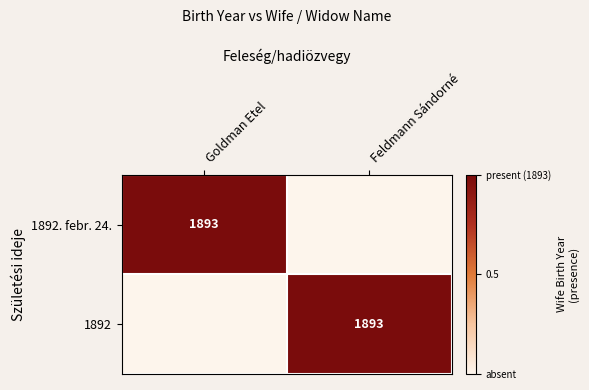

Is it true that 1892 equals 1893 at Feldmann Sándorné?

True